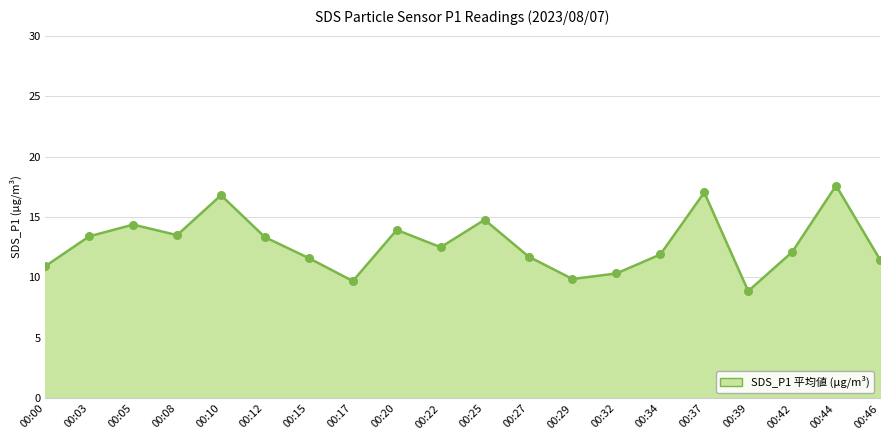

Which has a higher value, 00:37 or 00:17?

00:37